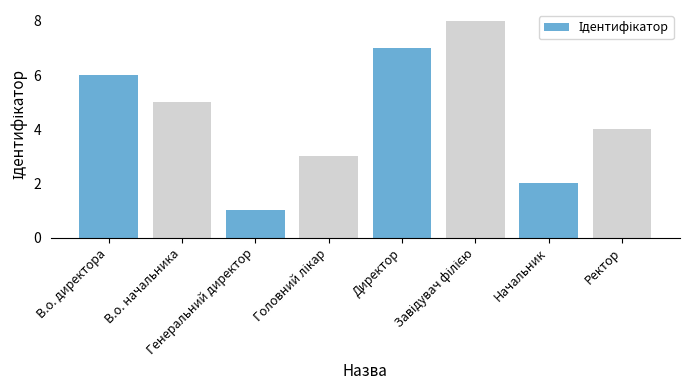

What is the sum of the values at Начальник and В.о. директора?

8